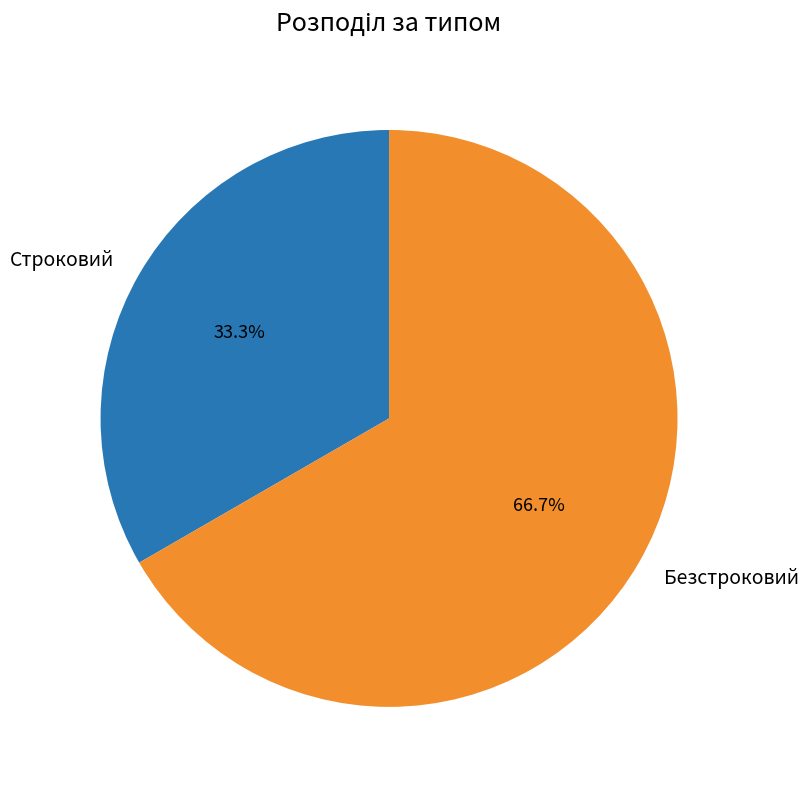

To the nearest percent, what is the difference between the Безстроковий and Строковий slice percentages?

33%